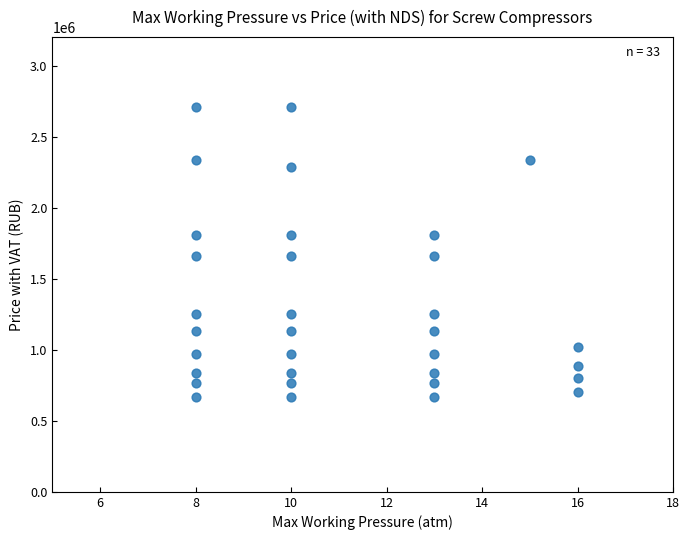

What is the range of Y values (max minus min)?

2043000